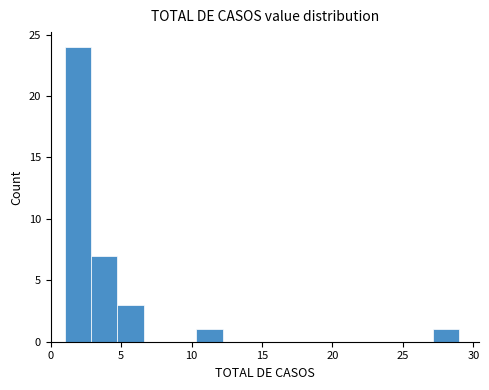

Read against the x-axis, roughly where is the centre of the tallest bar?

2.0